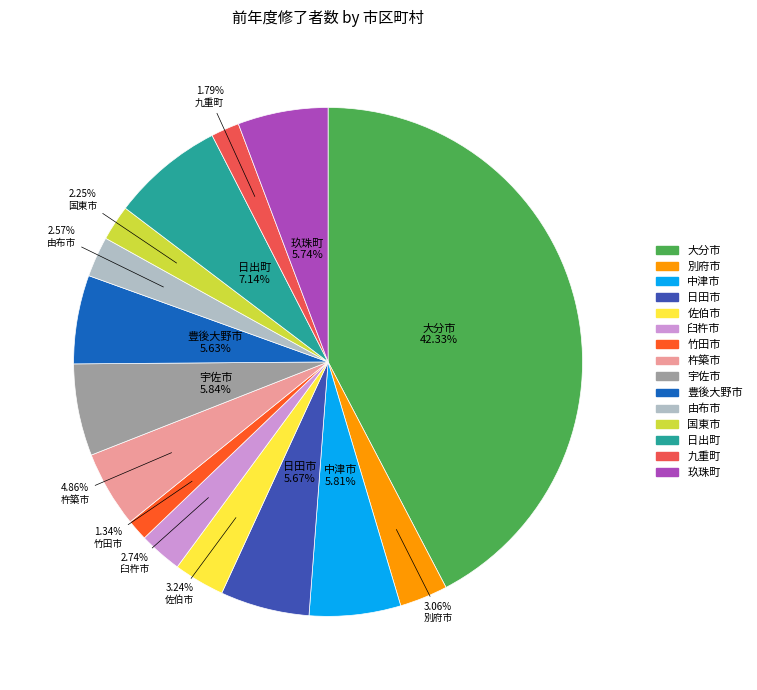

How many slices are in this pie chart?

15